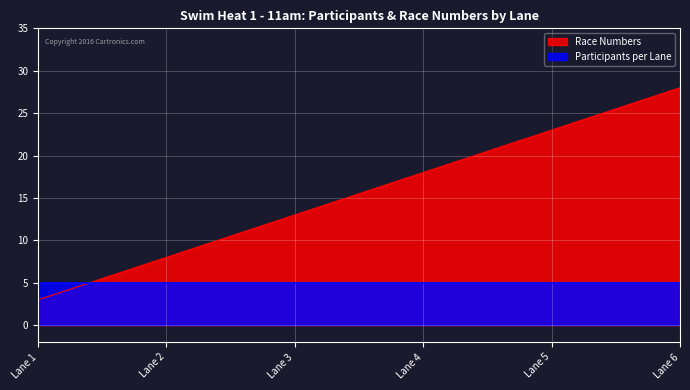

Which series changed the most between Lane 1 and Lane 3?

Race Numbers